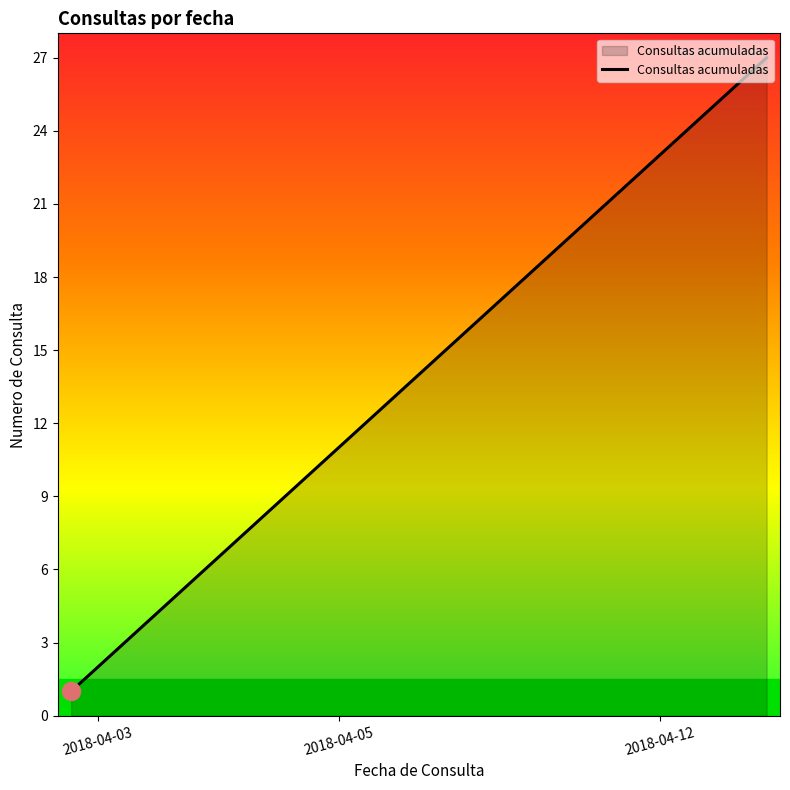

What is the greatest value displayed?

27